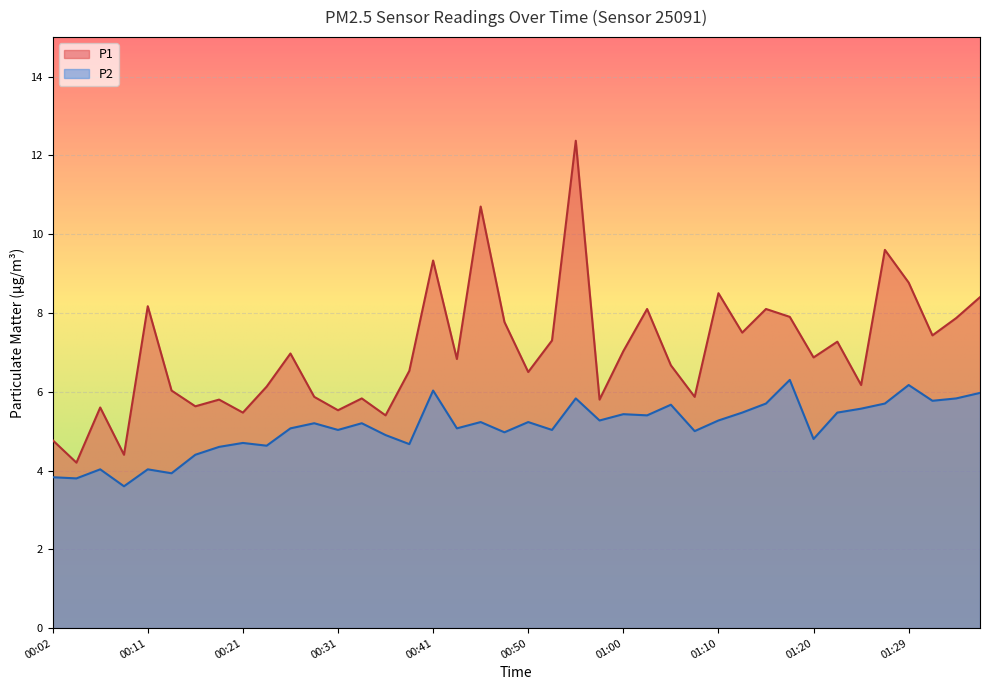

What position from the right is 00:14?

35